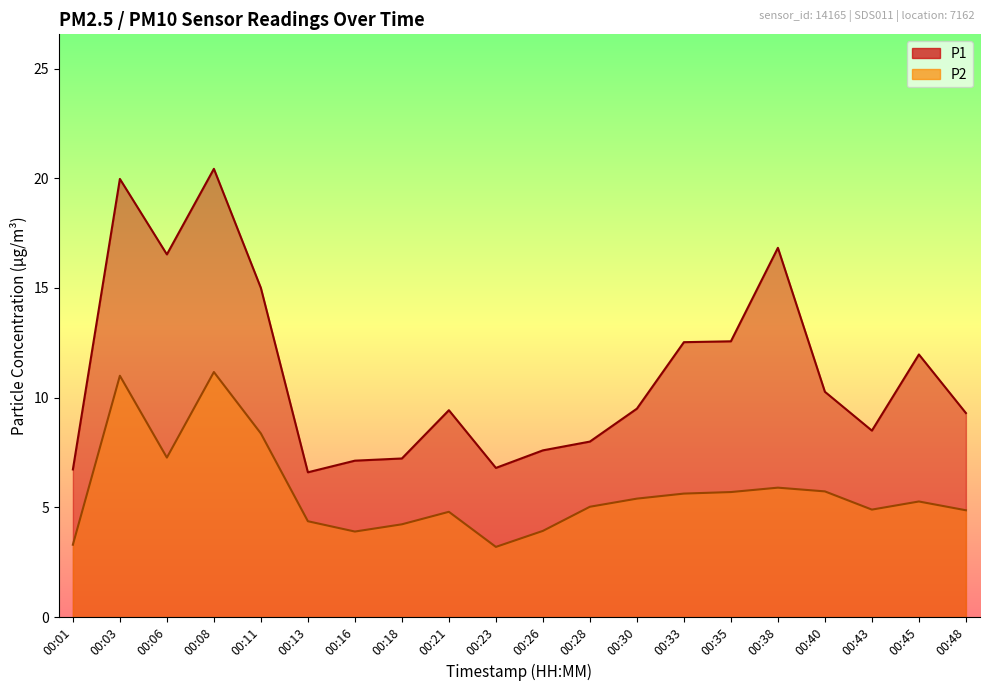

True or false: P1 has a value of 8.0 at 00:28.

True